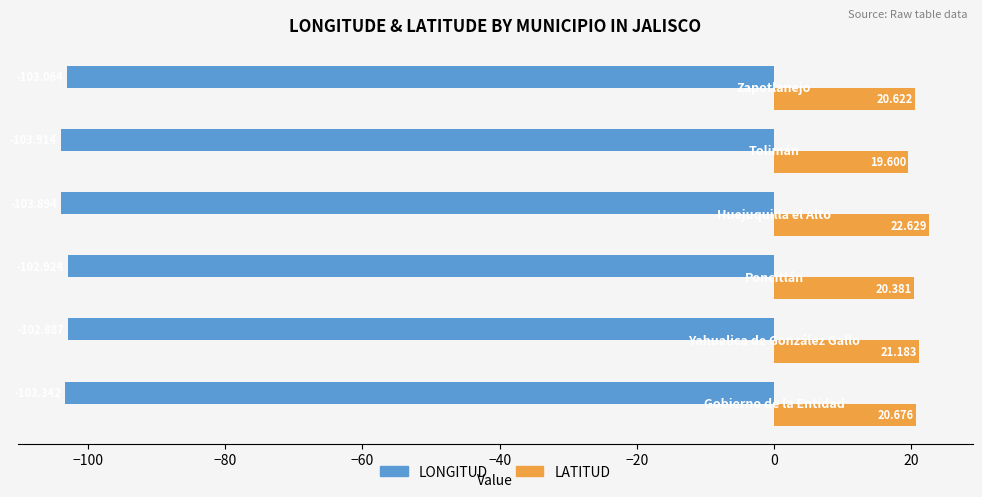

Which series has the largest total across all categories?

LATITUD